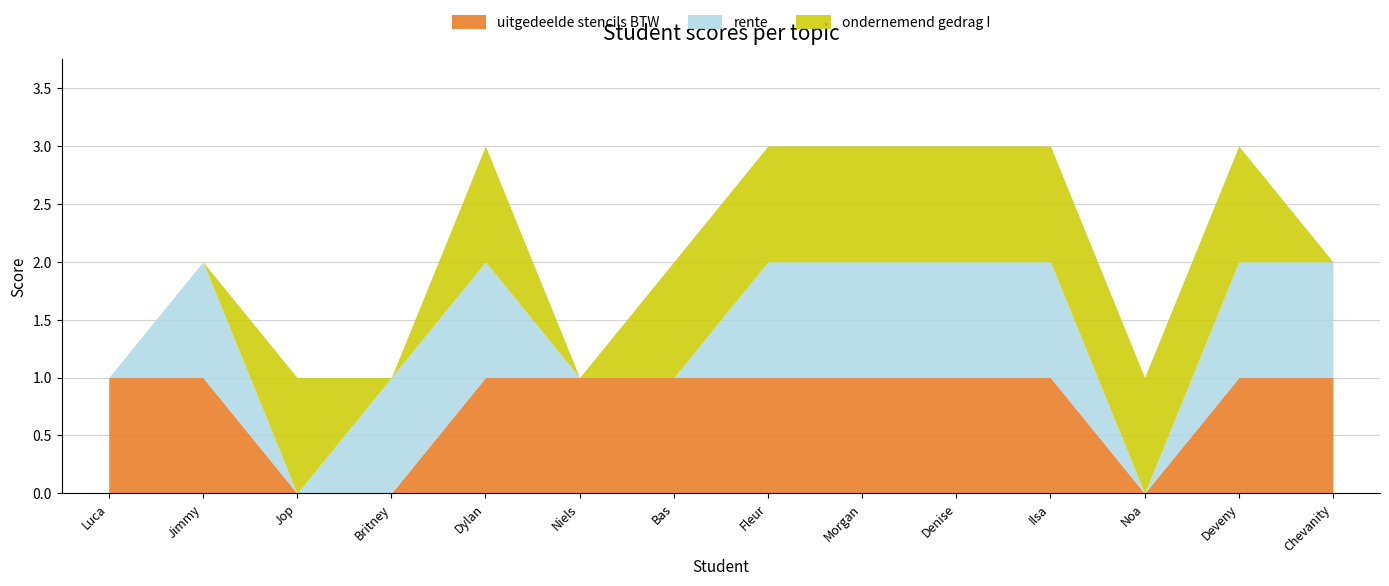

How many rente values are between 0 and 1?

14